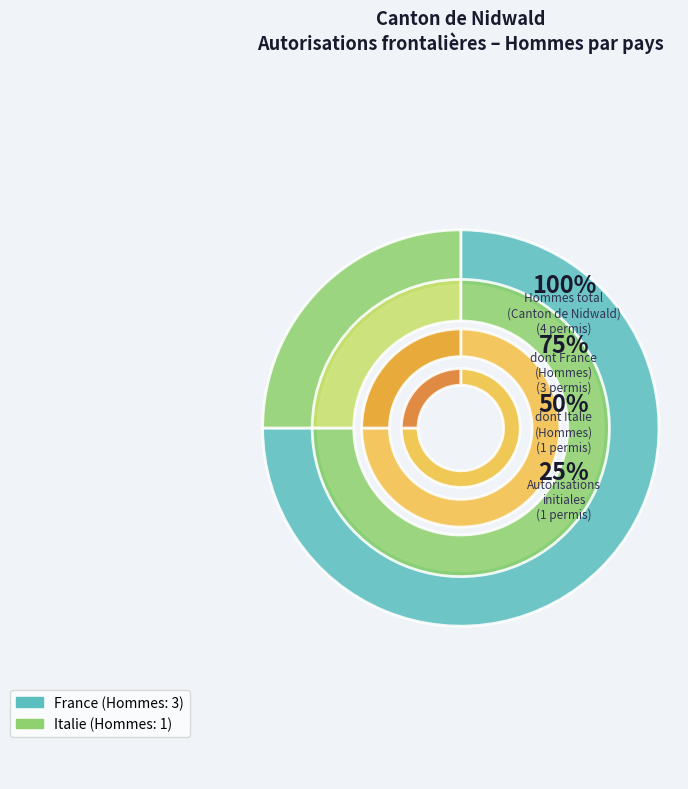

What is the change in value from France to Italie?

-2